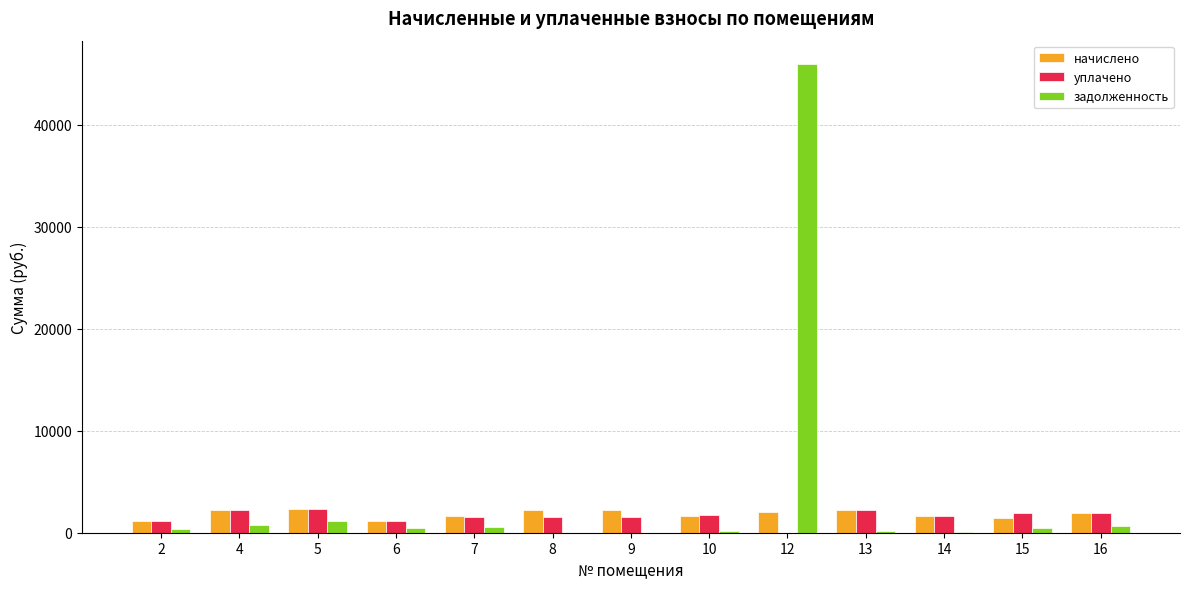

What is the total value across all series at 9?

3818.5